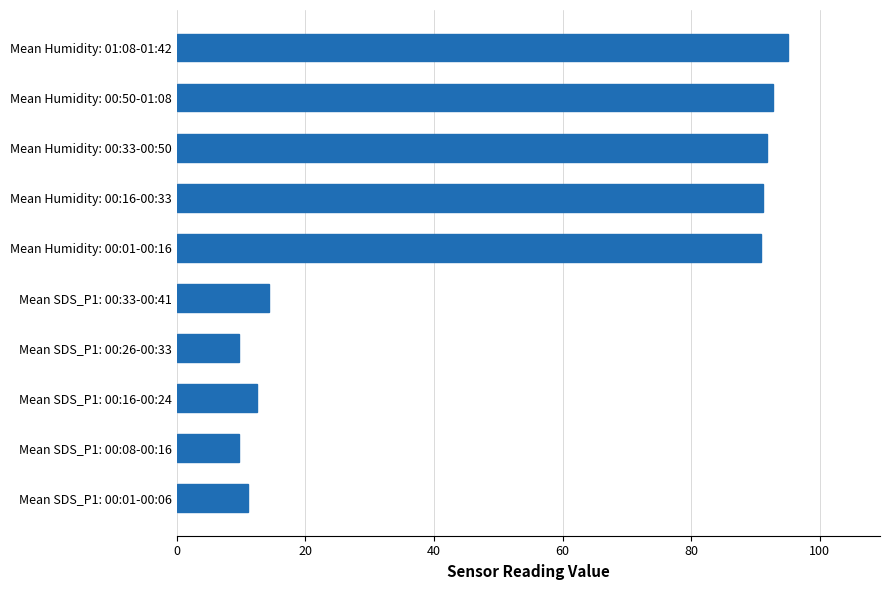

True or false: the data shows 9.7 at Mean SDS_P1: 00:26-00:33.

True